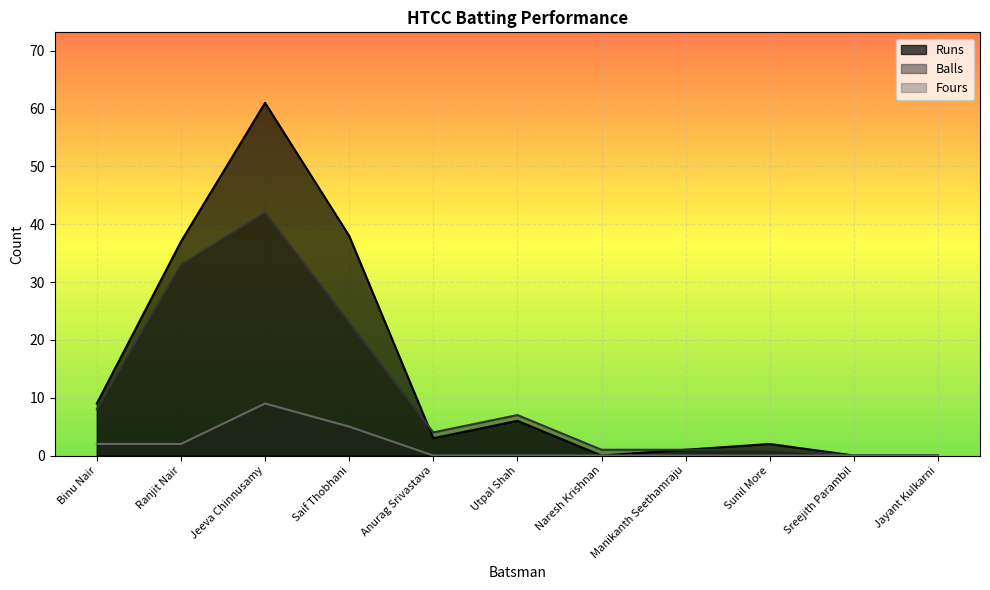

Which series has the largest total across all categories?

Runs